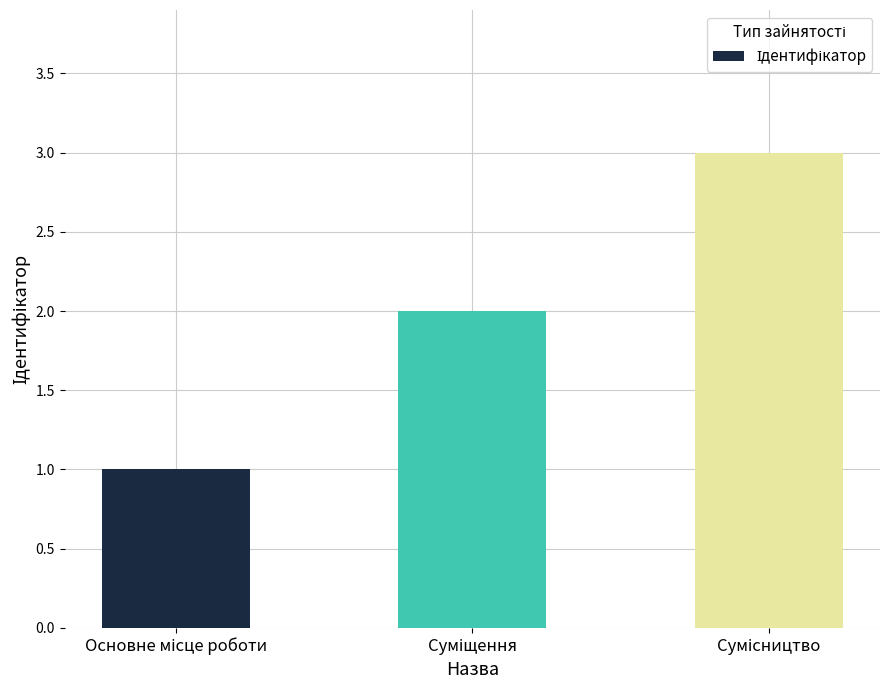

How many bars are there in total?

3